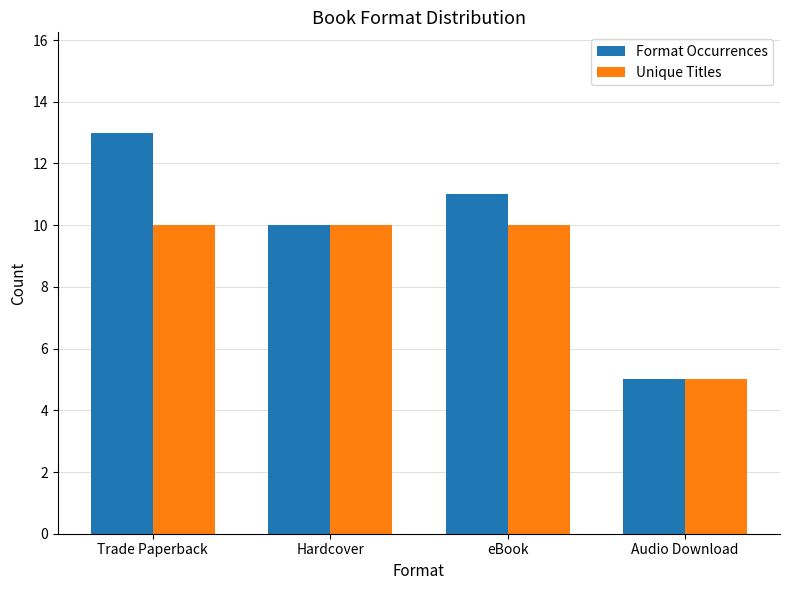

Which label corresponds to the smallest value in the chart?

Audio Download